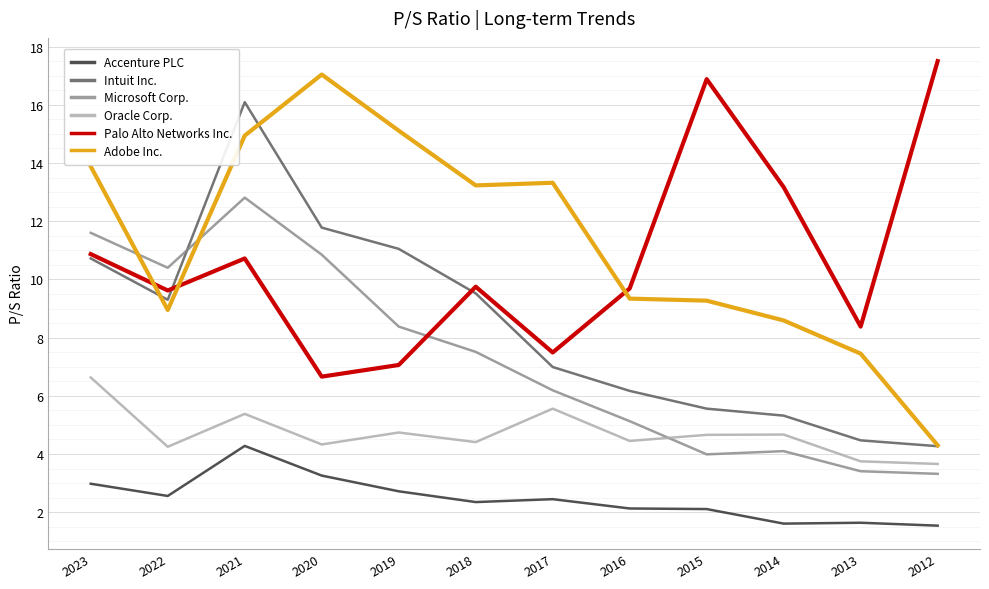

Where is the first local maximum for Microsoft Corp.?

2021